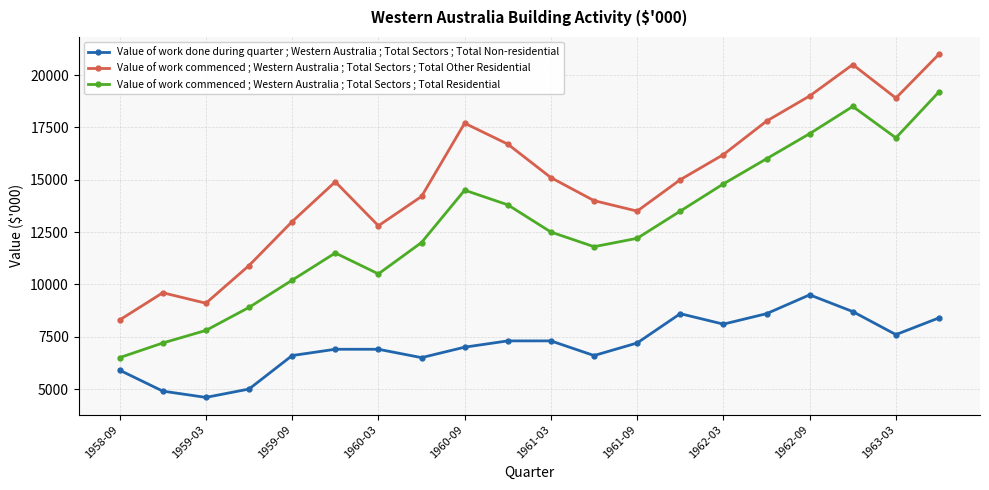

How many interior local peaks does the Value of work commenced ; Western Australia ; Total Sectors ; Total Residential series have?

3